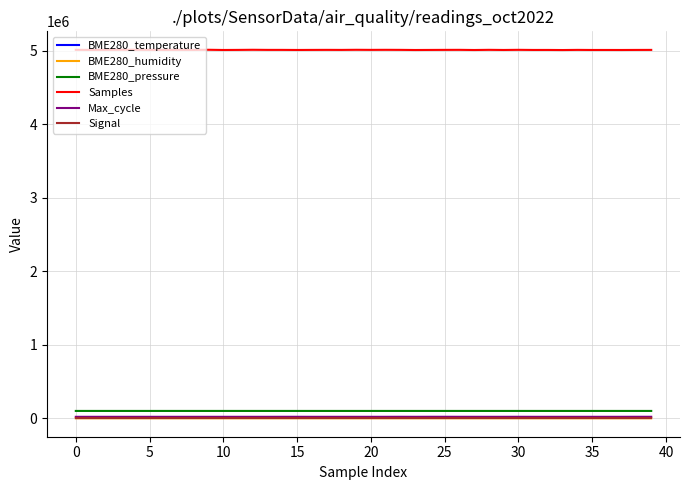

True or false: Samples and BME280_humidity cross at least once.

False